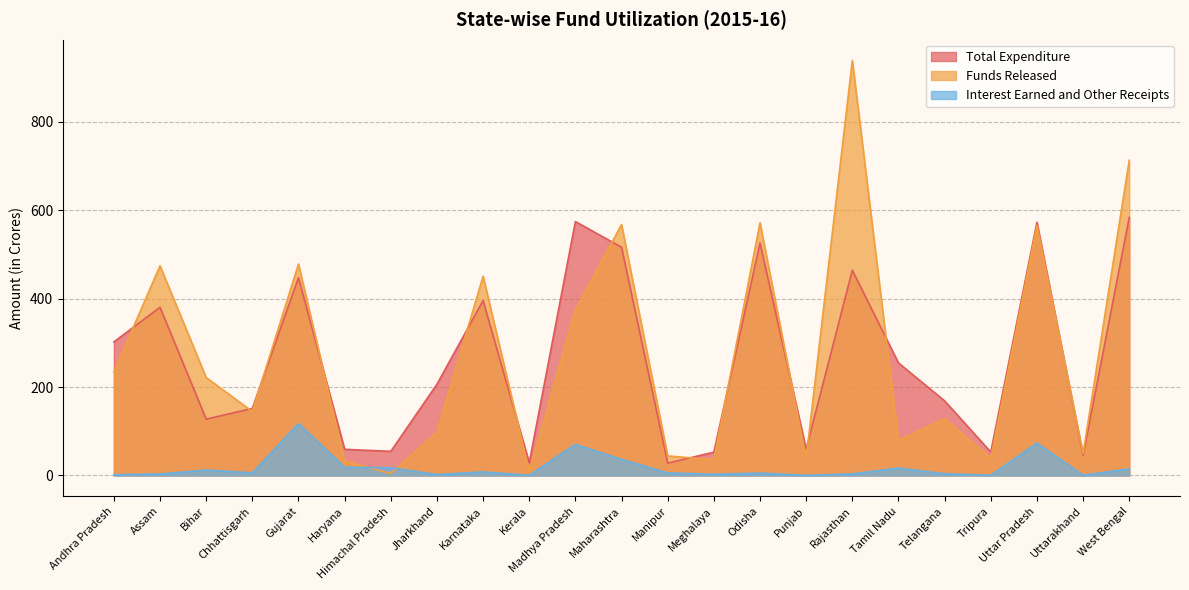

How many interior local peaks does the Funds Released series have?

8